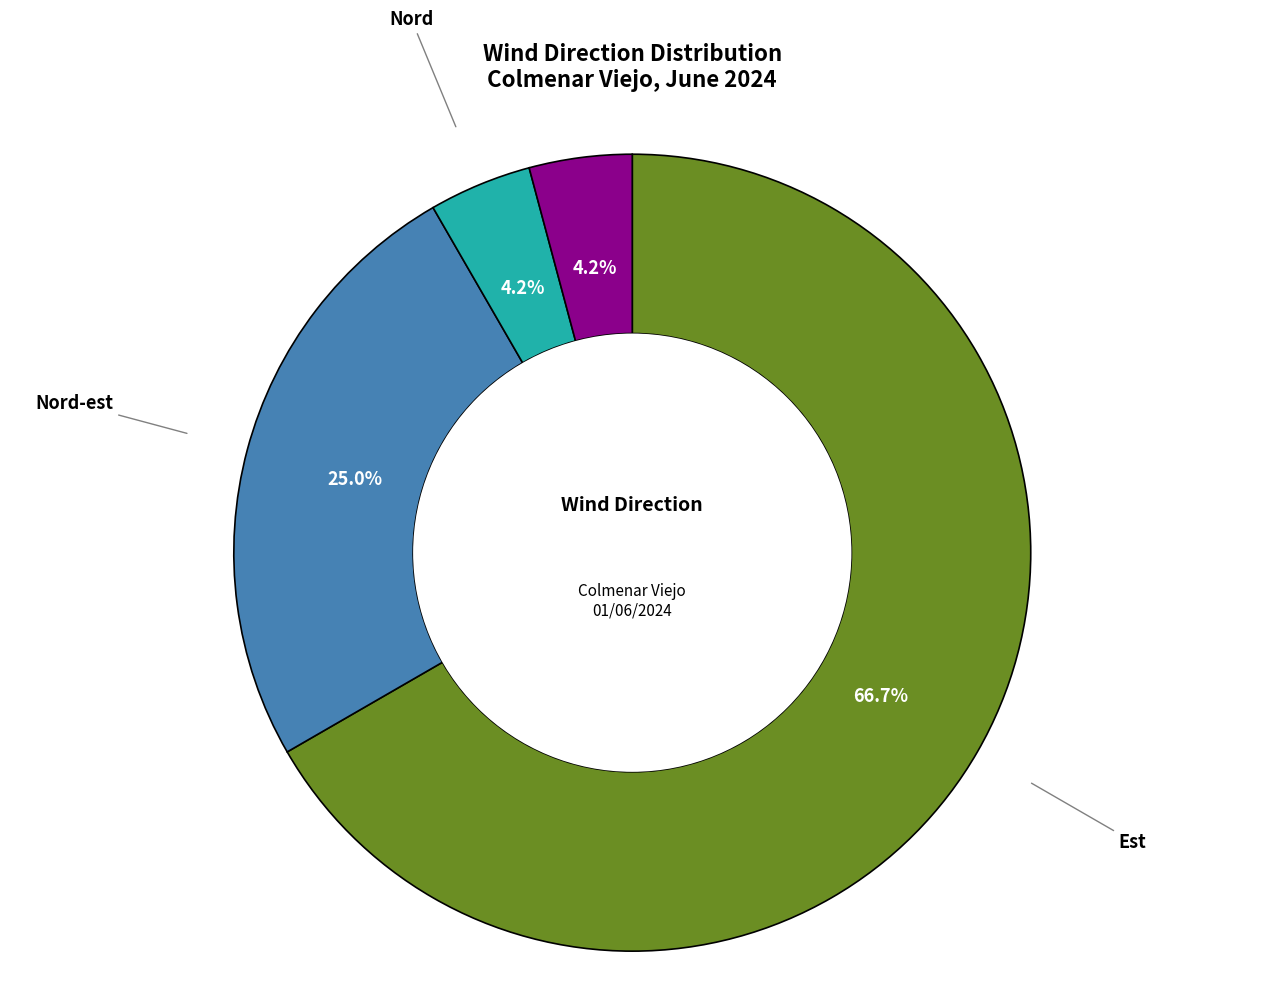

Does Sud-est account for over 50% of the chart?

No